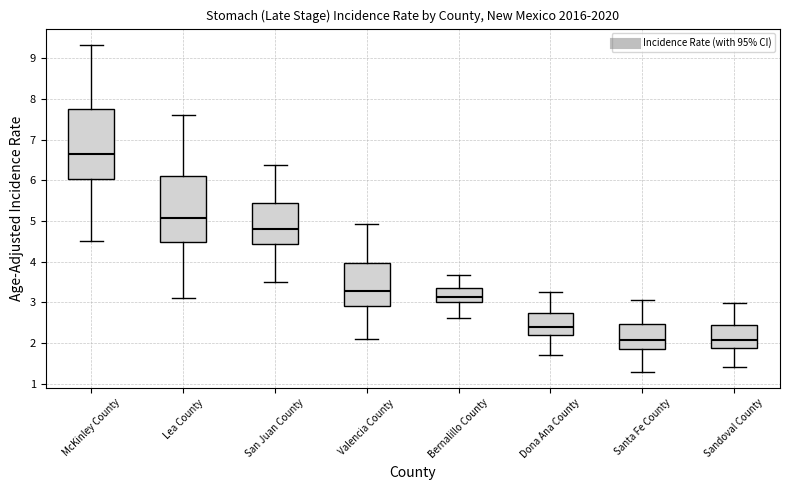

Reading left to right, transcribe this box plot: for each box, give where its median line is, the range the box spans, and where its two whiskers end, as read against the y-axis. The values are not printed on the chart, so give them approximately, as read against the axis.

McKinley County: median 6.7, box 6.0 to 7.7, whiskers 4.5 to 9.3
Lea County: median 5.1, box 4.5 to 6.1, whiskers 3.1 to 7.6
San Juan County: median 4.8, box 4.4 to 5.4, whiskers 3.5 to 6.4
Valencia County: median 3.3, box 2.9 to 4.0, whiskers 2.1 to 4.9
Bernalillo County: median 3.1, box 3.0 to 3.4, whiskers 2.6 to 3.7
Dona Ana County: median 2.4, box 2.2 to 2.7, whiskers 1.7 to 3.3
Santa Fe County: median 2.1, box 1.8 to 2.5, whiskers 1.3 to 3.1
Sandoval County: median 2.1, box 1.9 to 2.5, whiskers 1.4 to 3.0